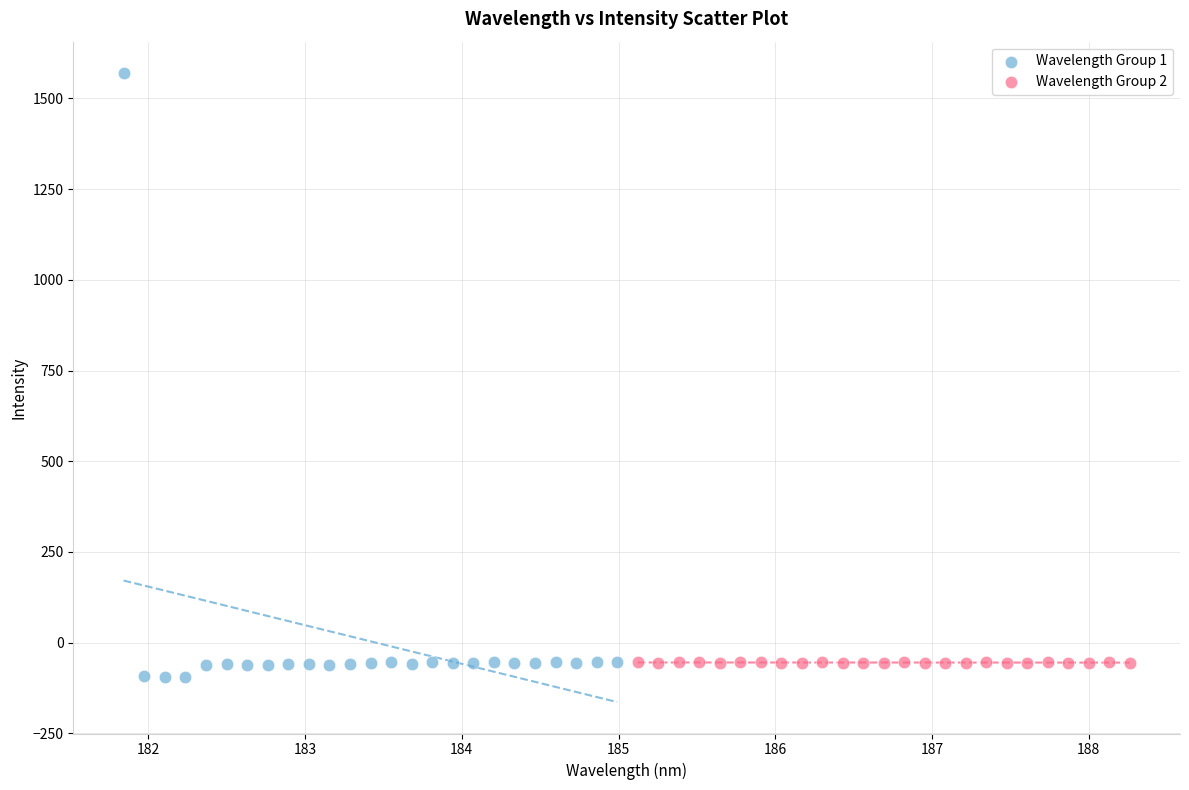

What are all the series names shown in the legend?

Wavelength Group 1, Wavelength Group 2